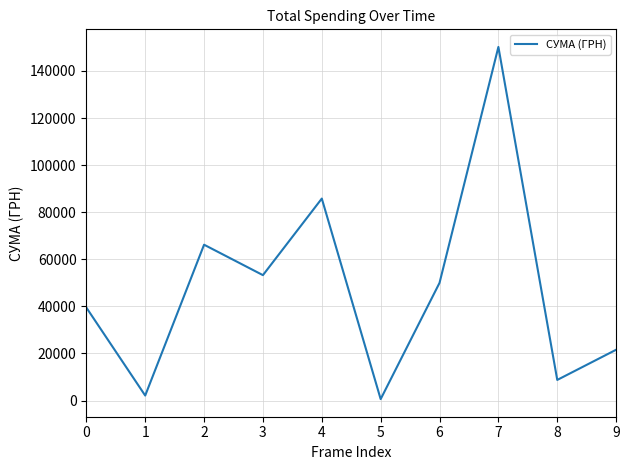

At which category does the data reach its first local valley?

1